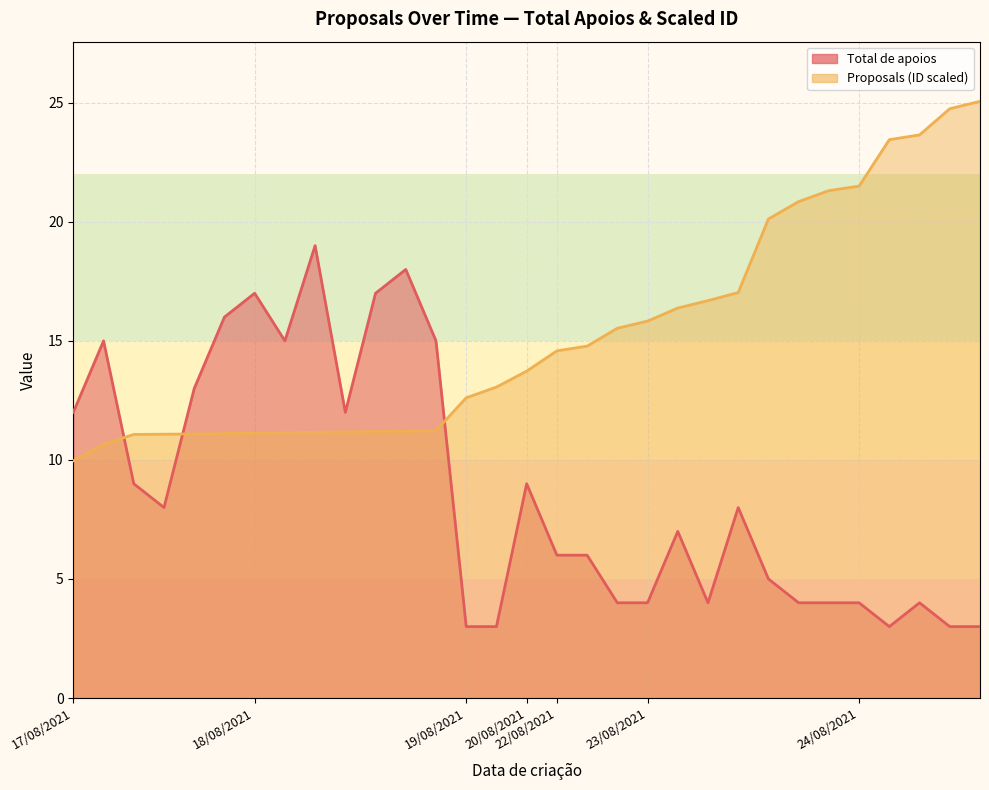

What is the total value across all series at 23/08/2021?

20.8